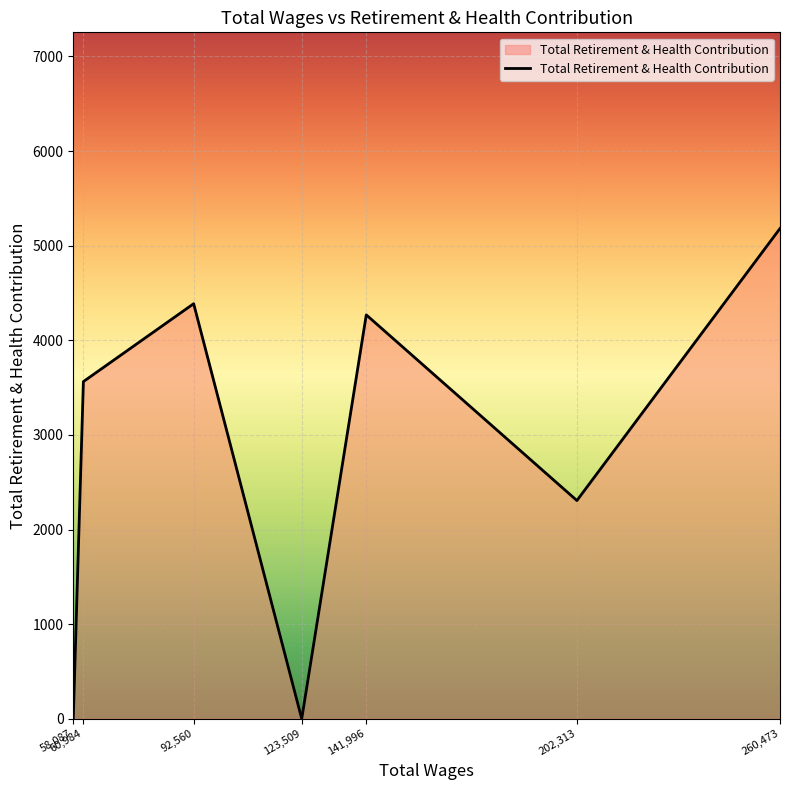

How many interior local peaks (higher than both neighbors) does the data have?

2